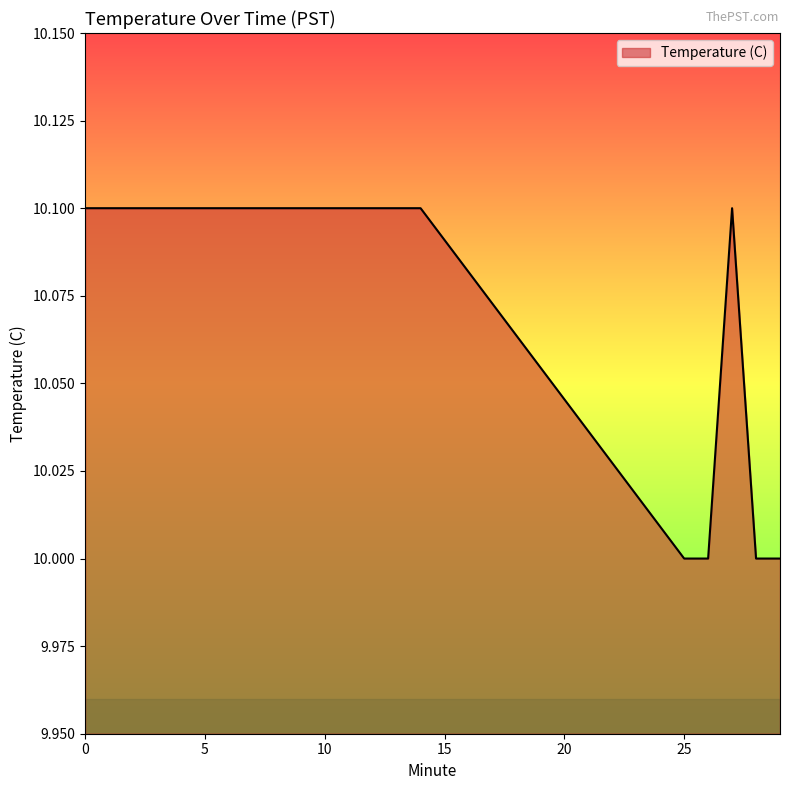

What is the minimum value shown in the chart?

10.0